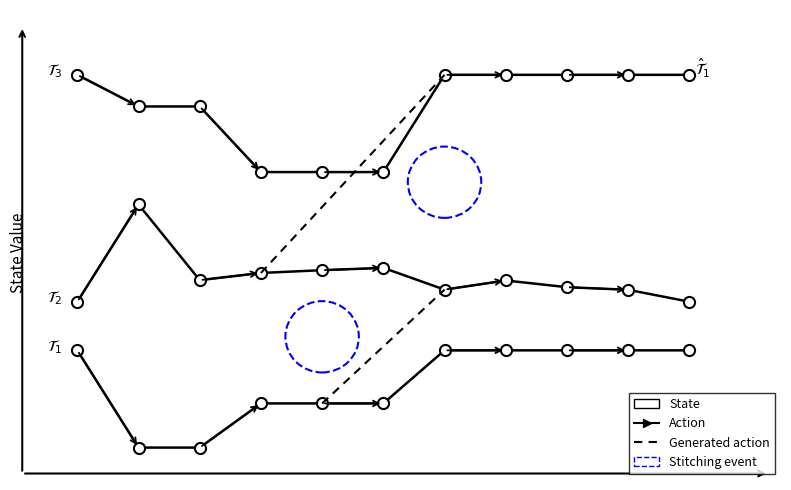

Does the chart have visible grid lines?

No